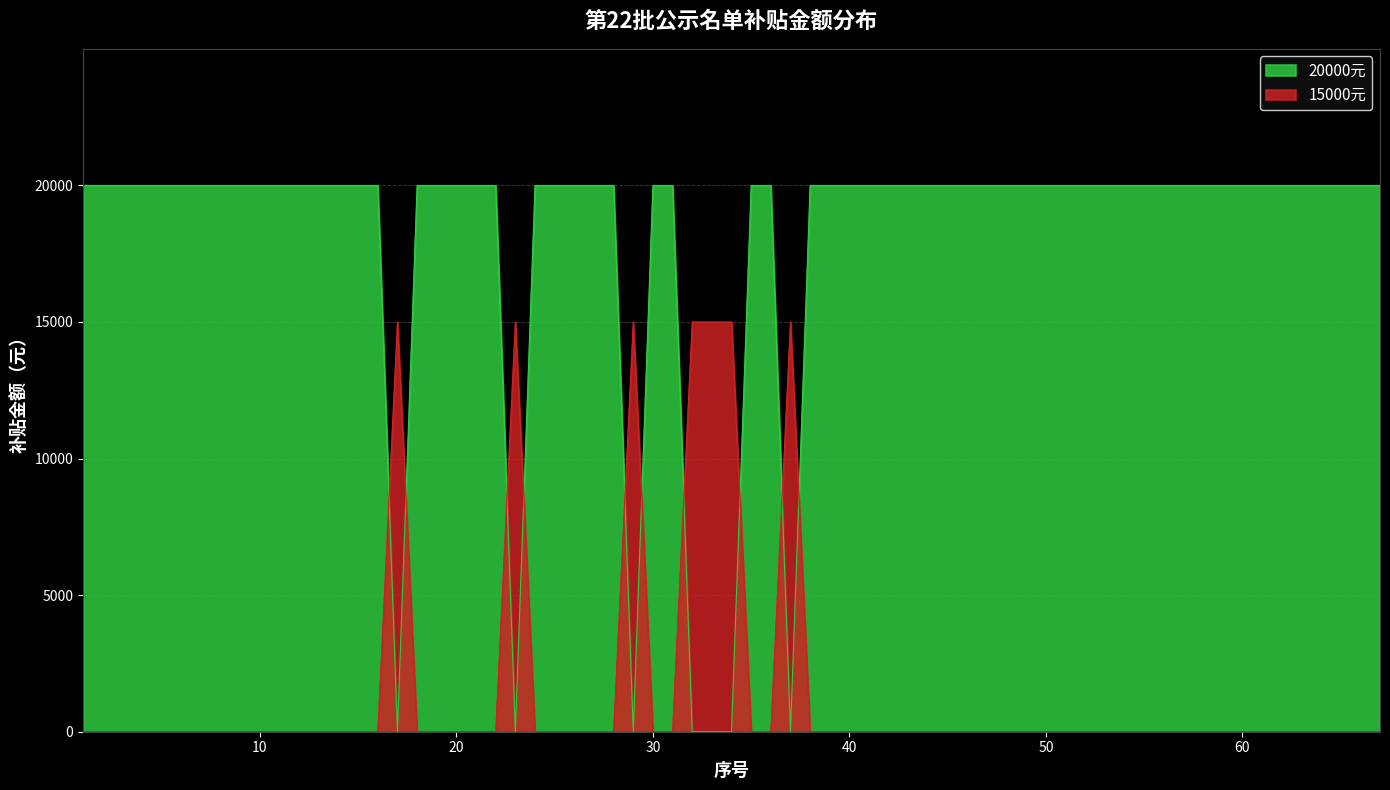

Which series has the widest spread of values?

20000元